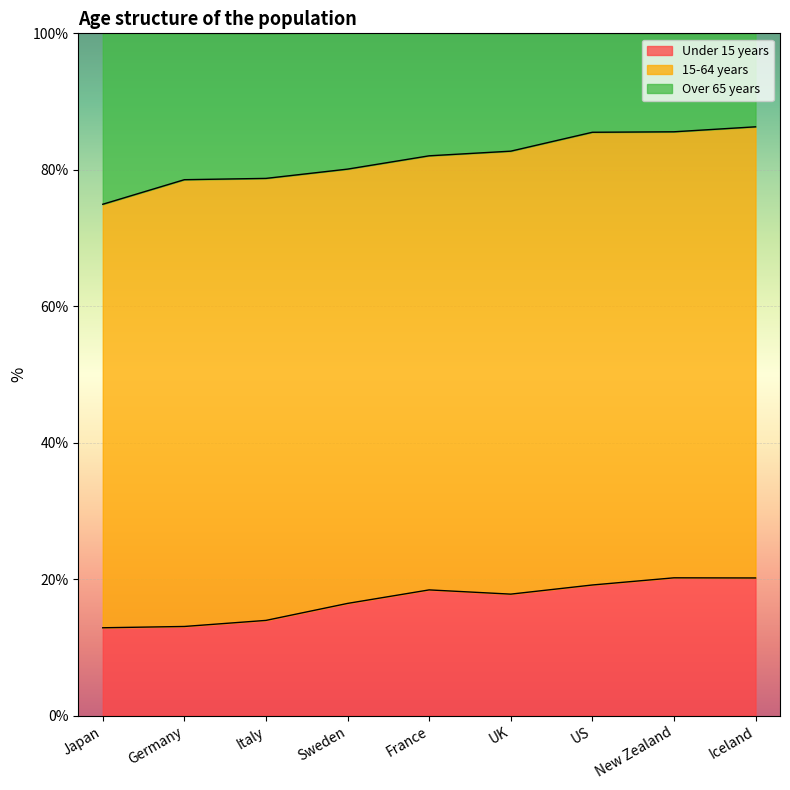

Is it true that Under 15 years equals 12.9 at Japan?

True